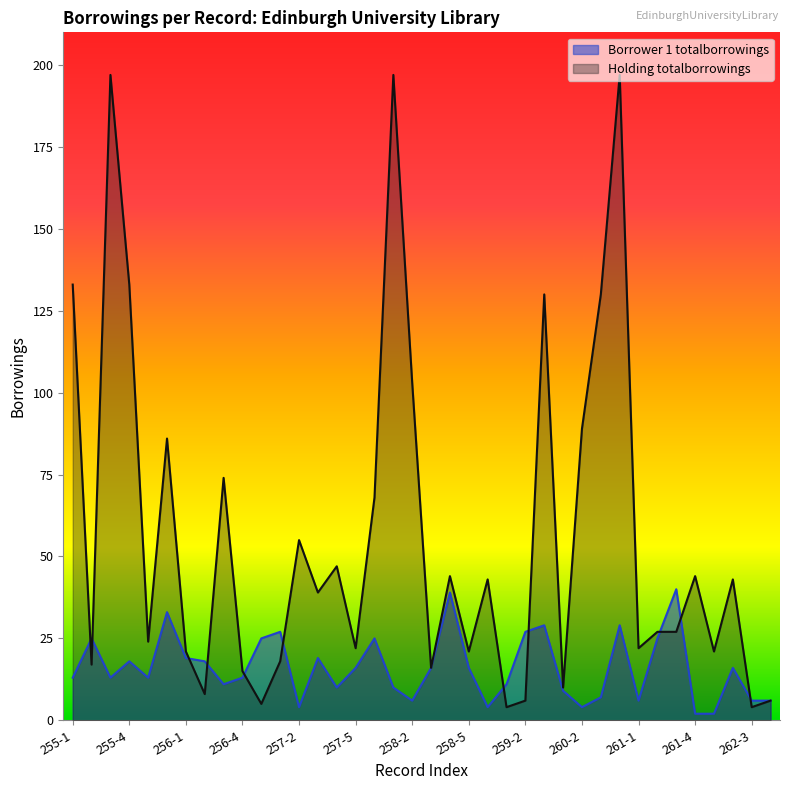

What is the sum of all Borrower 1 totalborrowings values?

612